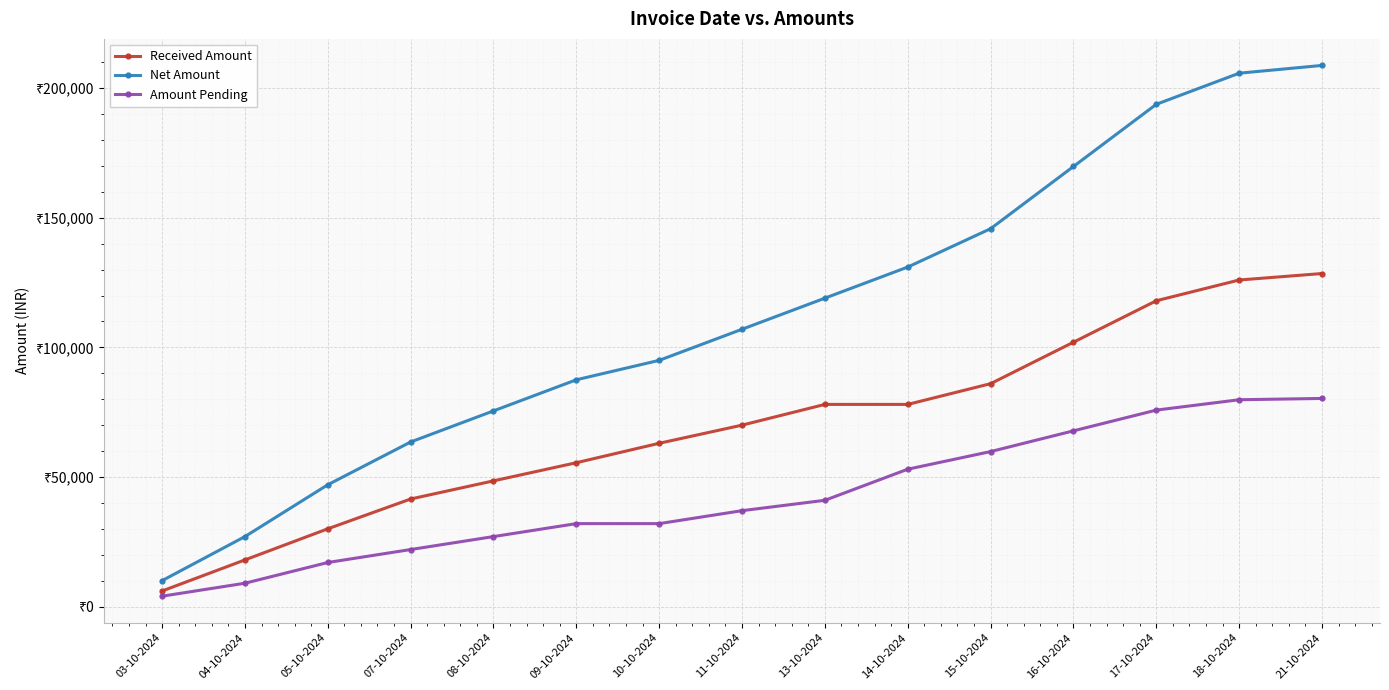

What are all the series names shown in the legend?

Received Amount, Net Amount, Amount Pending